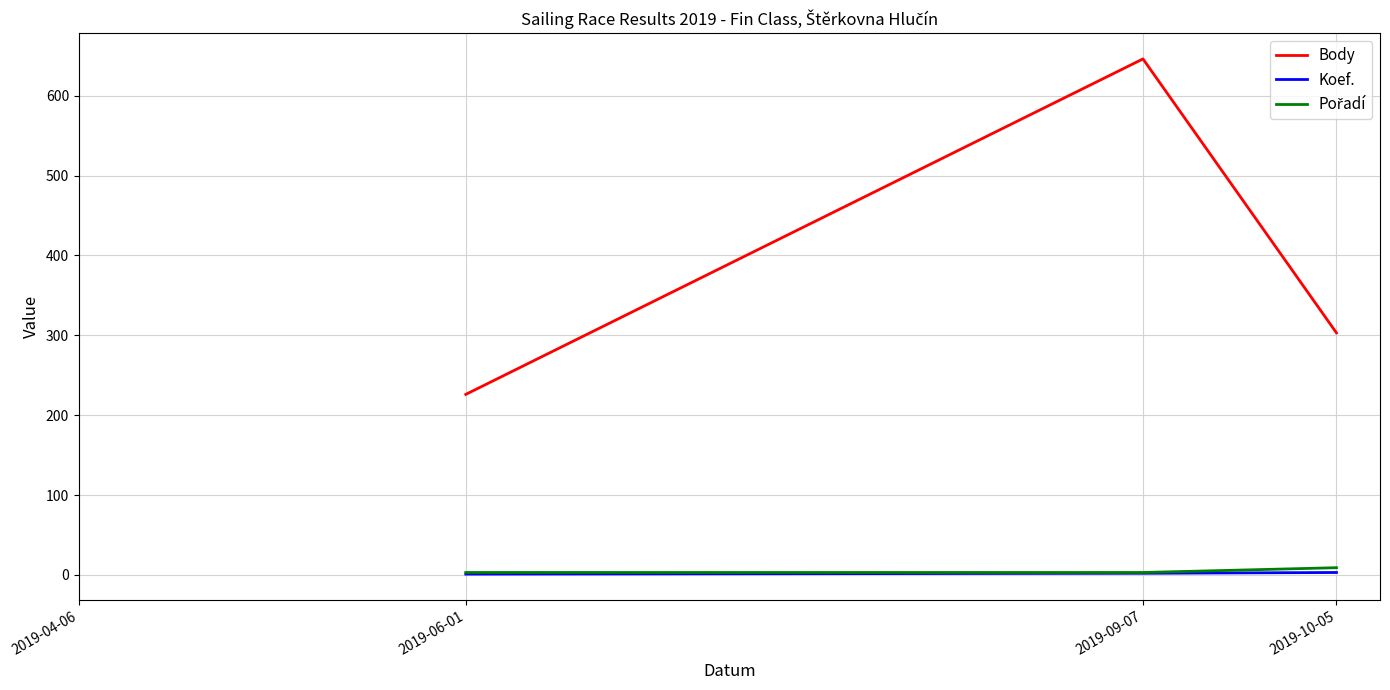

Does the chart display data point markers on the line(s)?

No